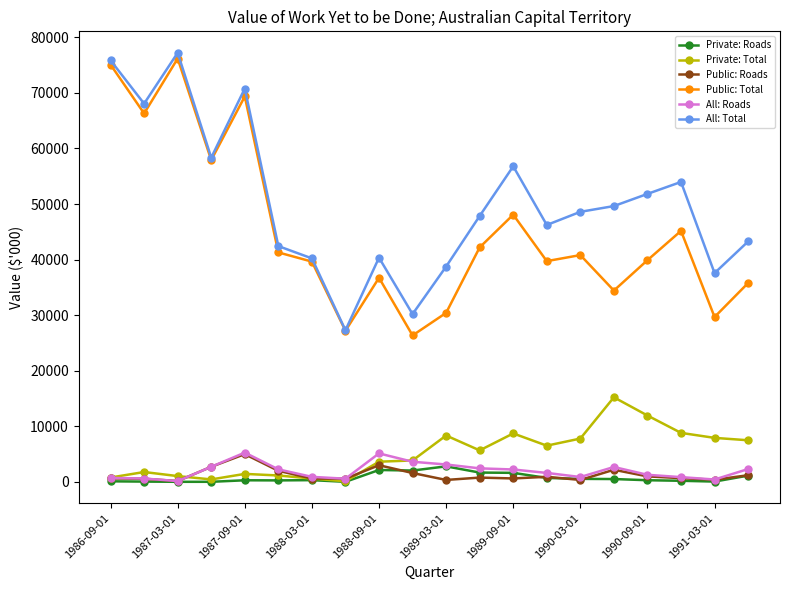

True or false: Private: Total and All: Total intersect in this chart.

False